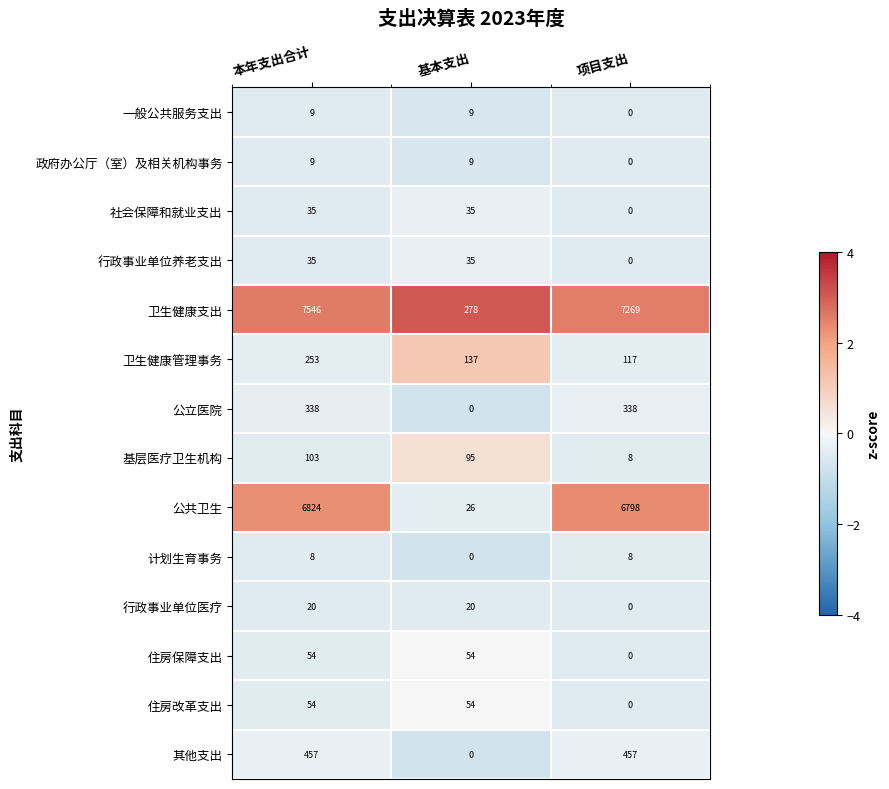

Which series has the widest spread of values?

卫生健康支出